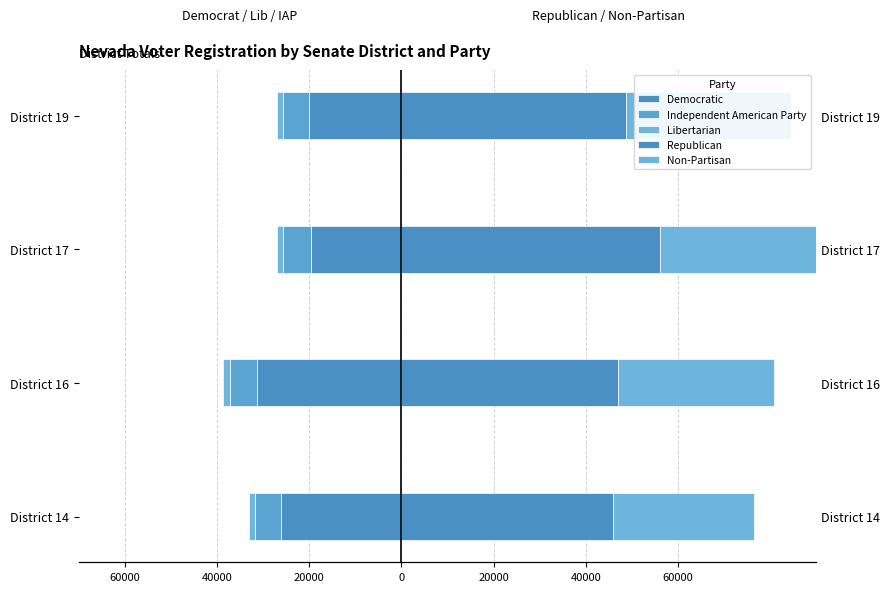

Reading right to left, transcribe all the data shown in this chart.

Democratic: -19991	-19630	-31379	-26174
Independent American Party: -5761	-5975	-5852	-5486
Libertarian: -1155	-1427	-1543	-1354
Republican: 48818	56127	47087	45984
Non-Partisan: 35765	35463	33710	30486